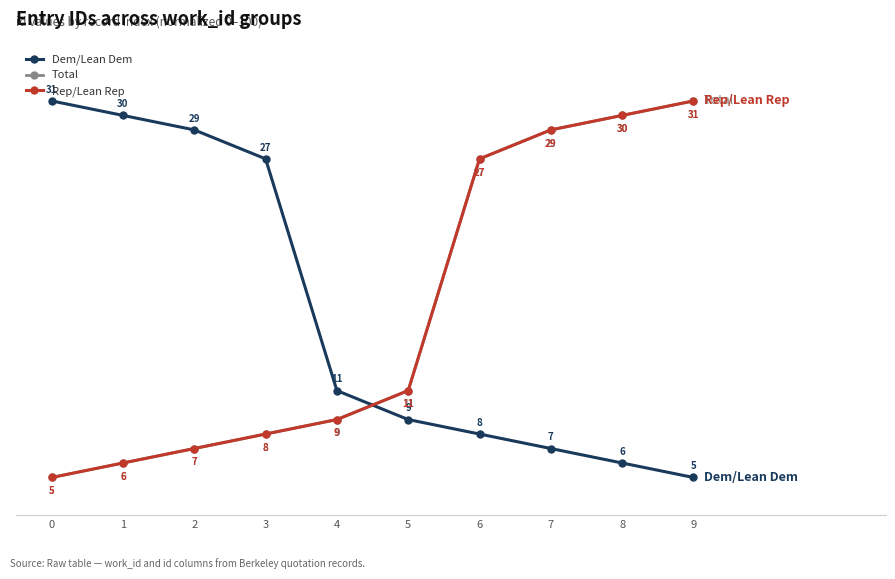

What is the maximum value shown in the chart?

100.0